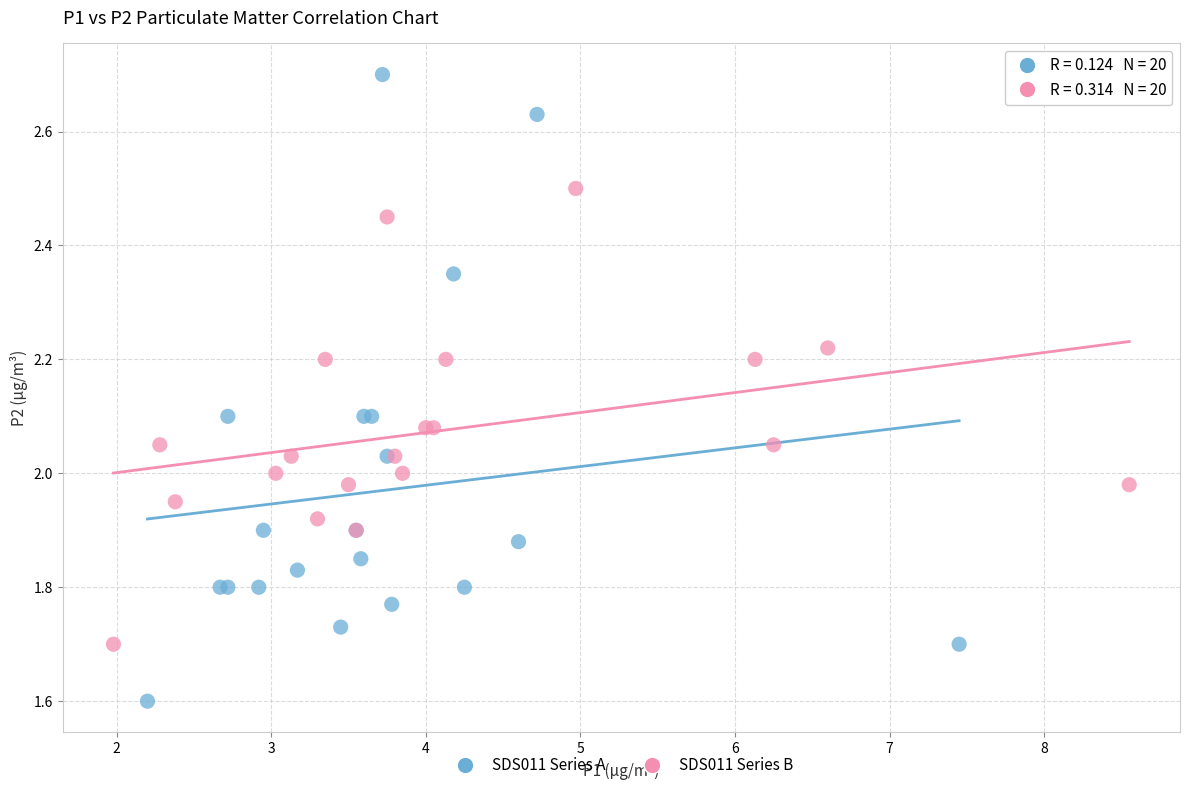

Which series reaches the minimum Y coordinate?

SDS011 Series A